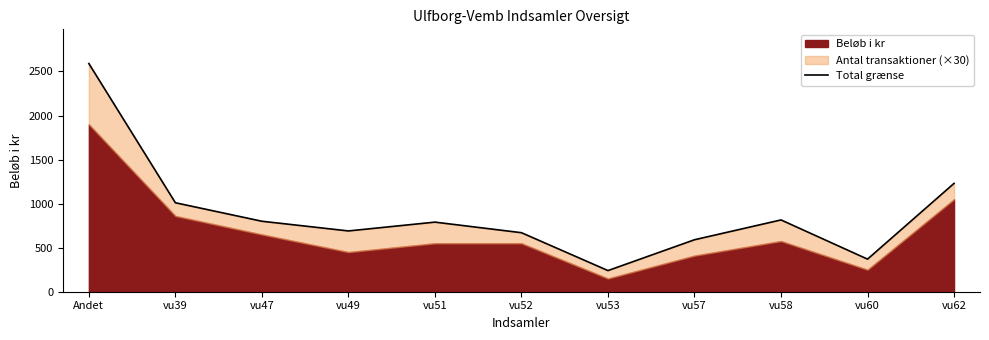

What is the label of the 6th point from the left?

vu52